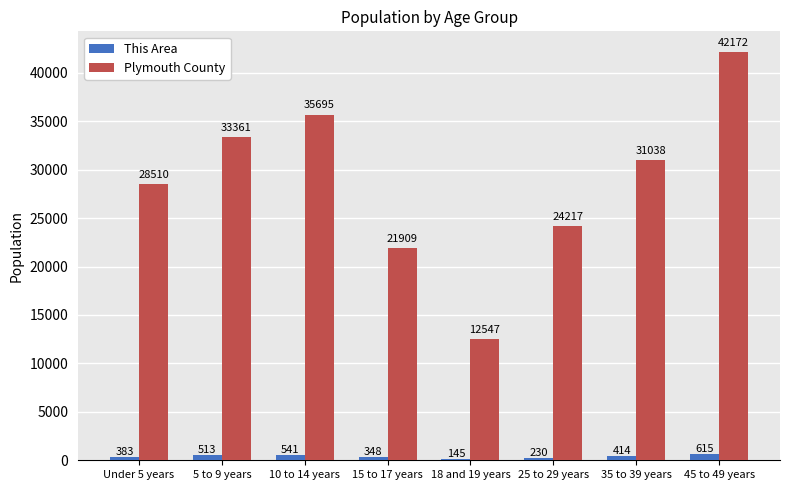

Are the bars horizontal?

No